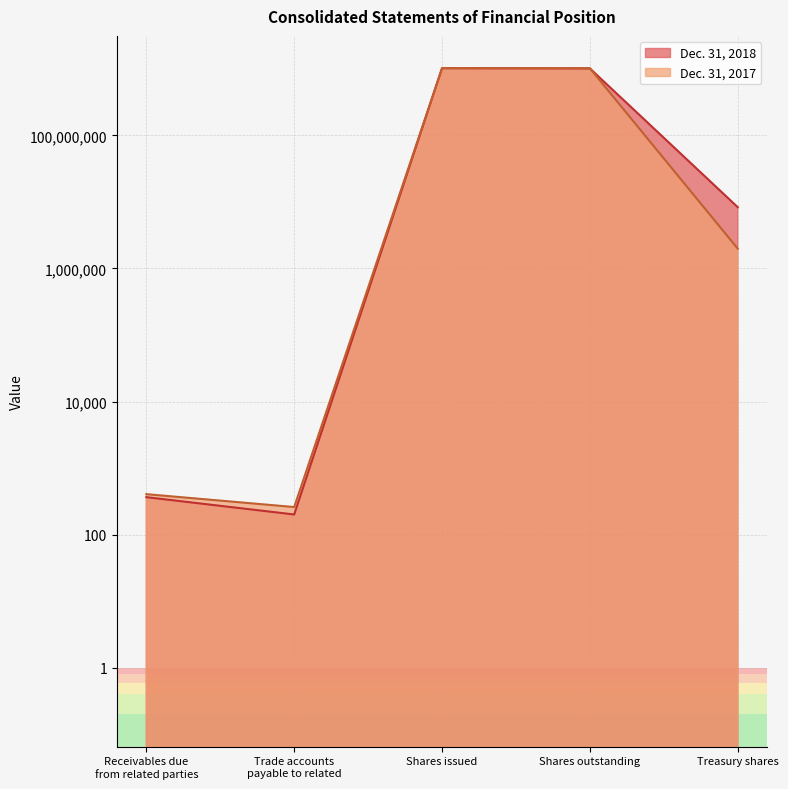

What is the difference between the Dec. 31, 2017 values at Trade accounts
payable to related and Shares issued?

1021903363